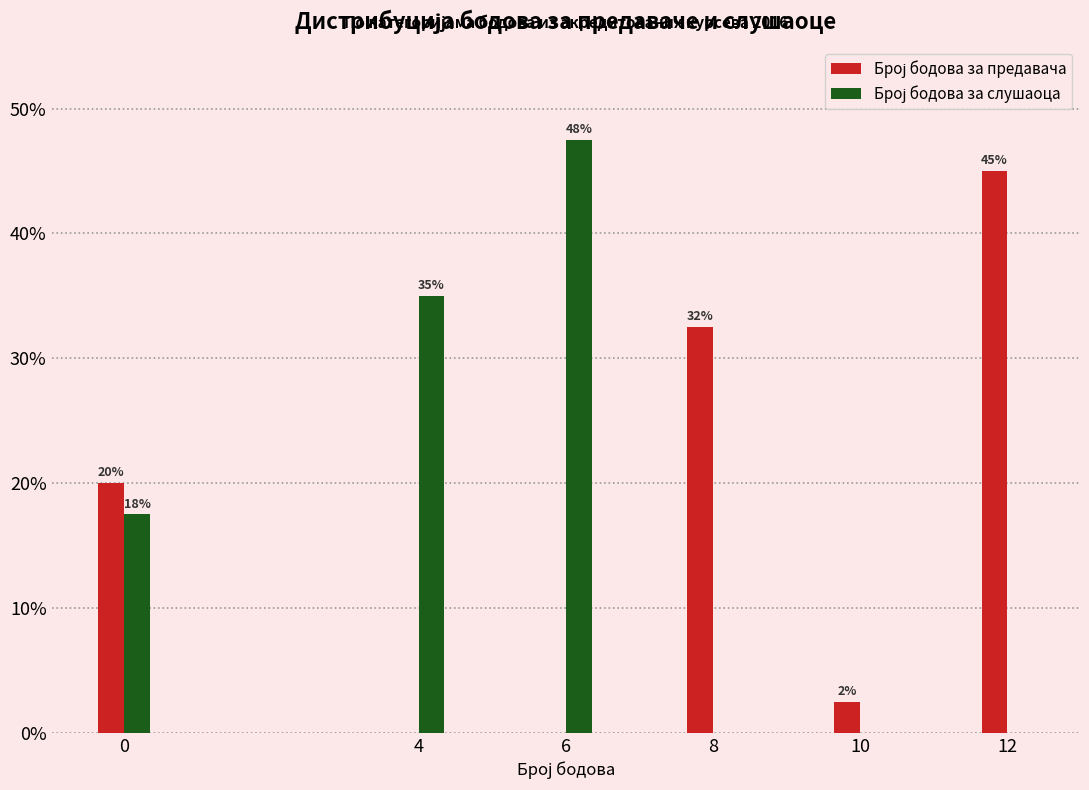

How many groups of bars are there?

6